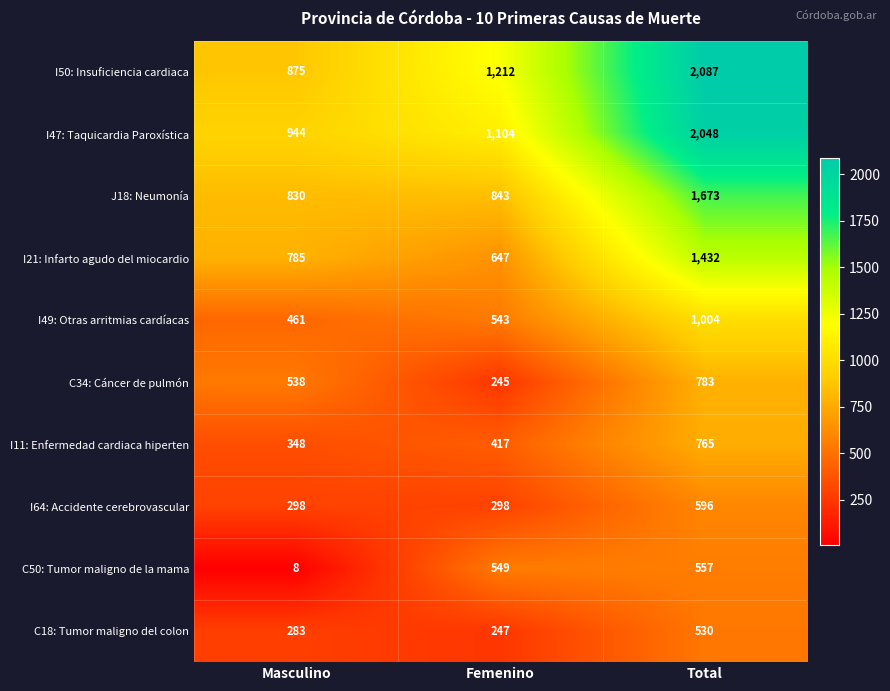

The C50: Tumor maligno de la mama series shows 376 at Total. True or false?

False